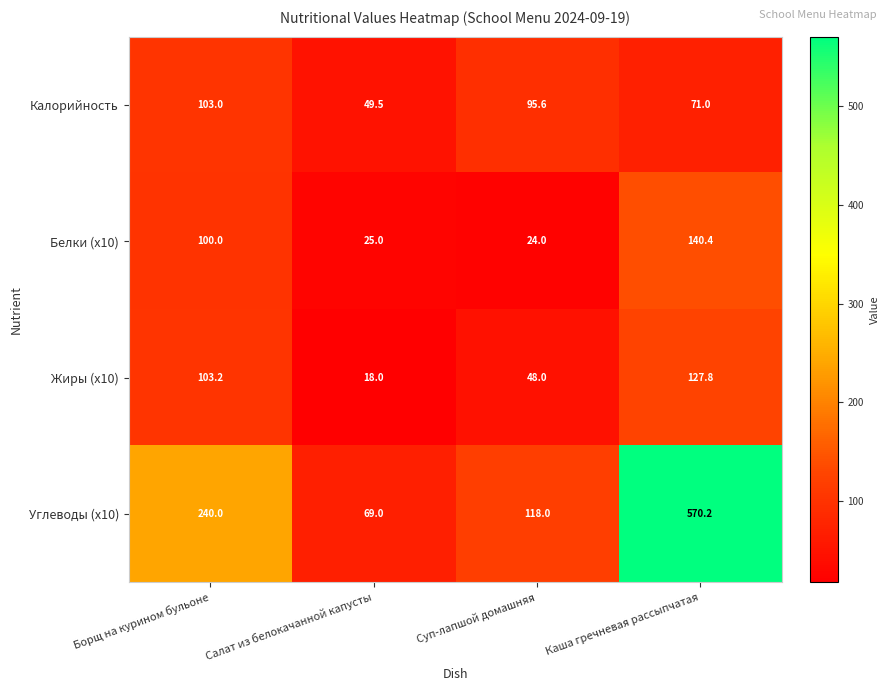

Which series changed the most between Суп-лапшой домашняя and Каша гречневая рассыпчатая?

Углеводы (х10)